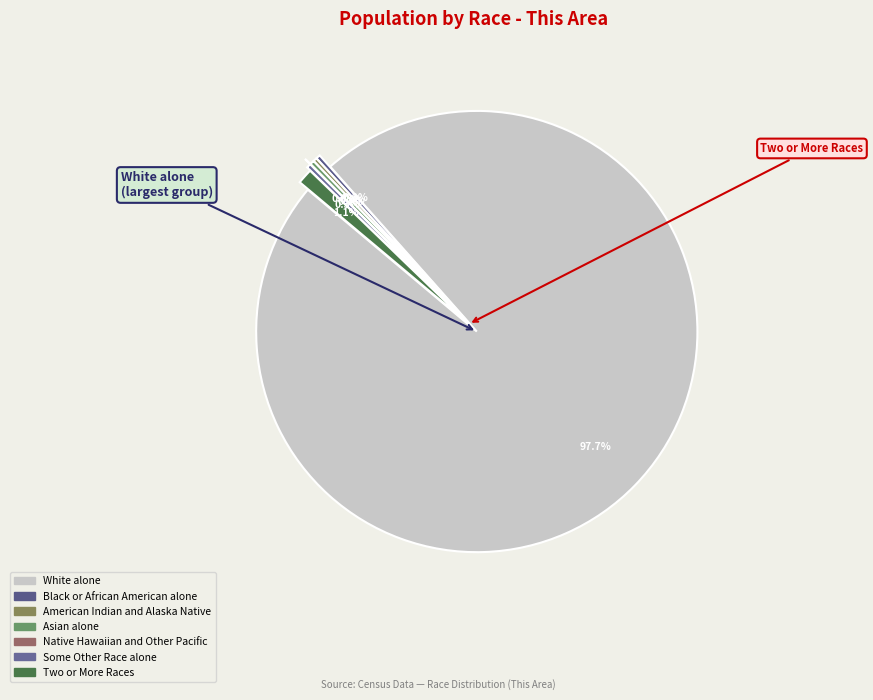

Rank the categories by value from highest to lowest.

White alone, Two or More Races, Asian alone, Some Other Race alone, Black or African American alone, American Indian and Alaska Native, Native Hawaiian and Other Pacific